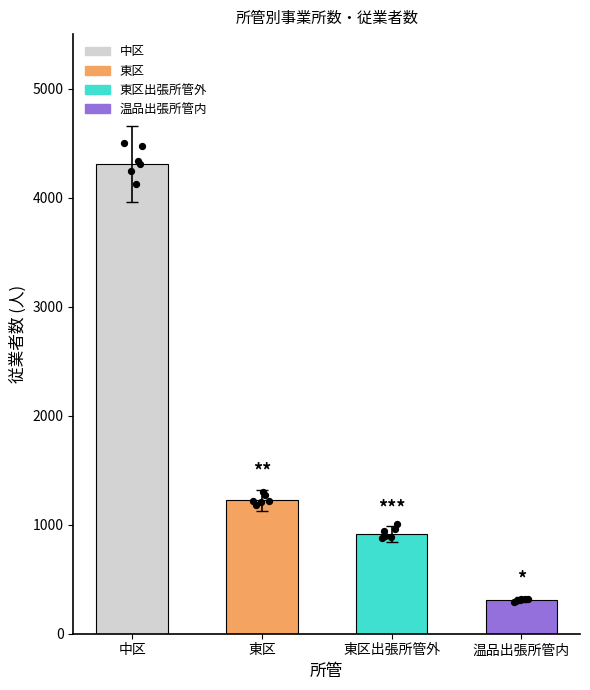

Approximately how many times larger is the value at 温品出張所管内 compared to 東区出張所管外?

0.3